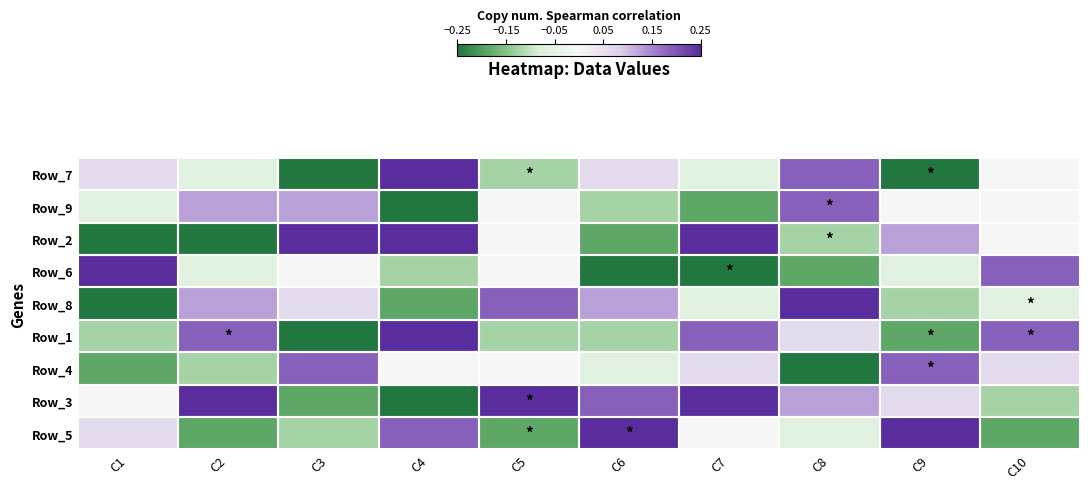

Which label corresponds to the largest value in the chart?

C4